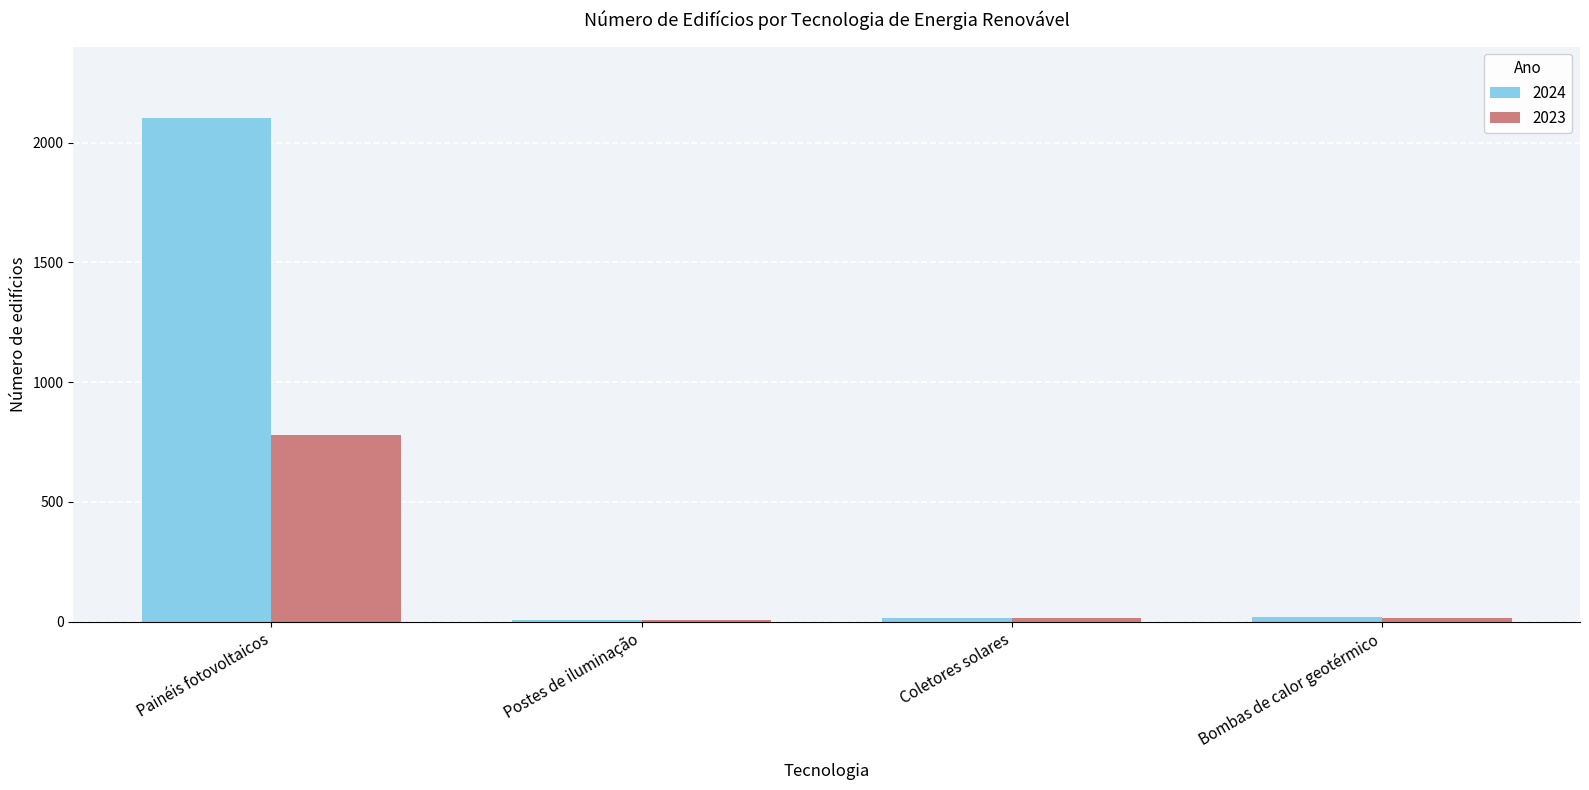

List the series in order of their peak value, lowest first.

2023, 2024